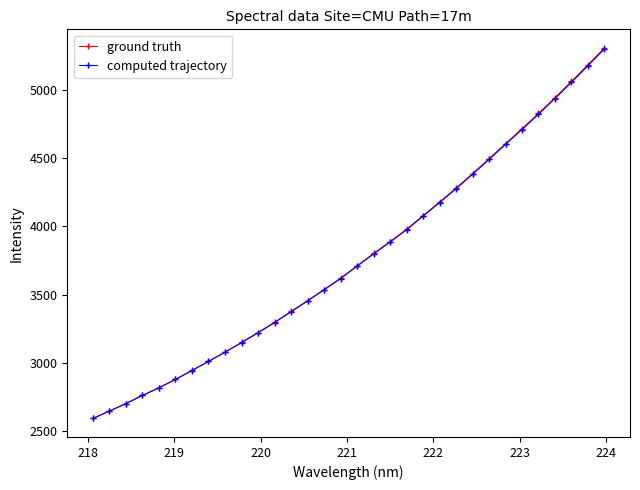

True or false: ground truth has more than 1 interior local peaks.

False